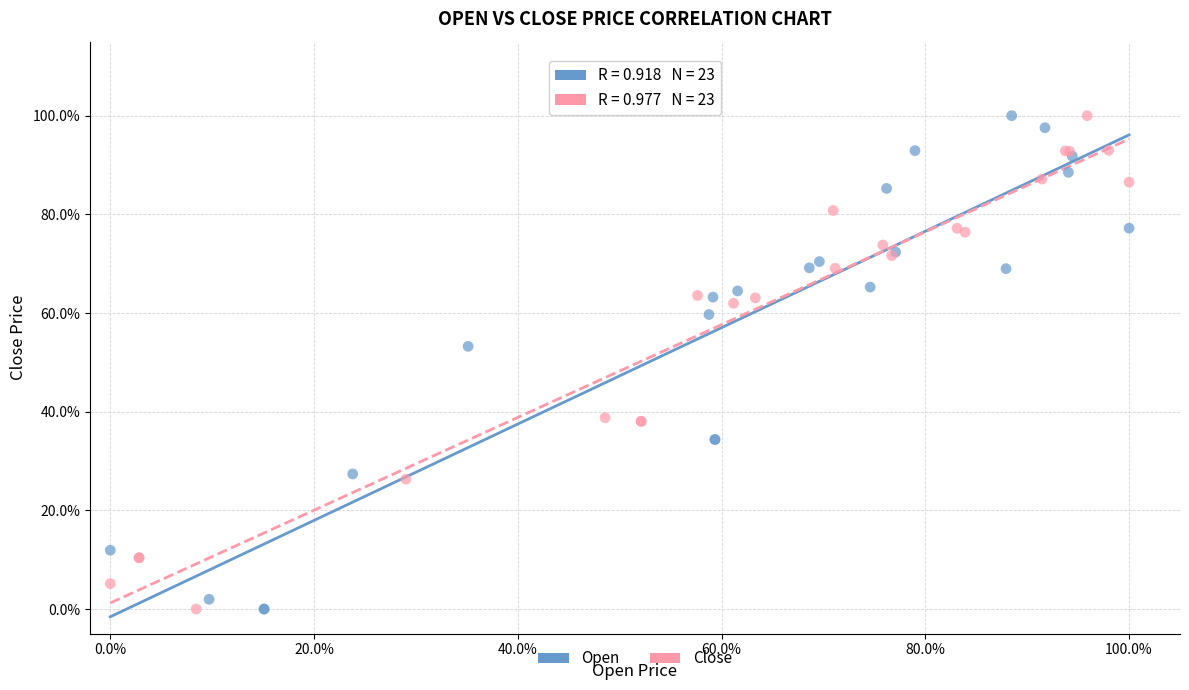

What are all the series names shown in the legend?

Open, Close